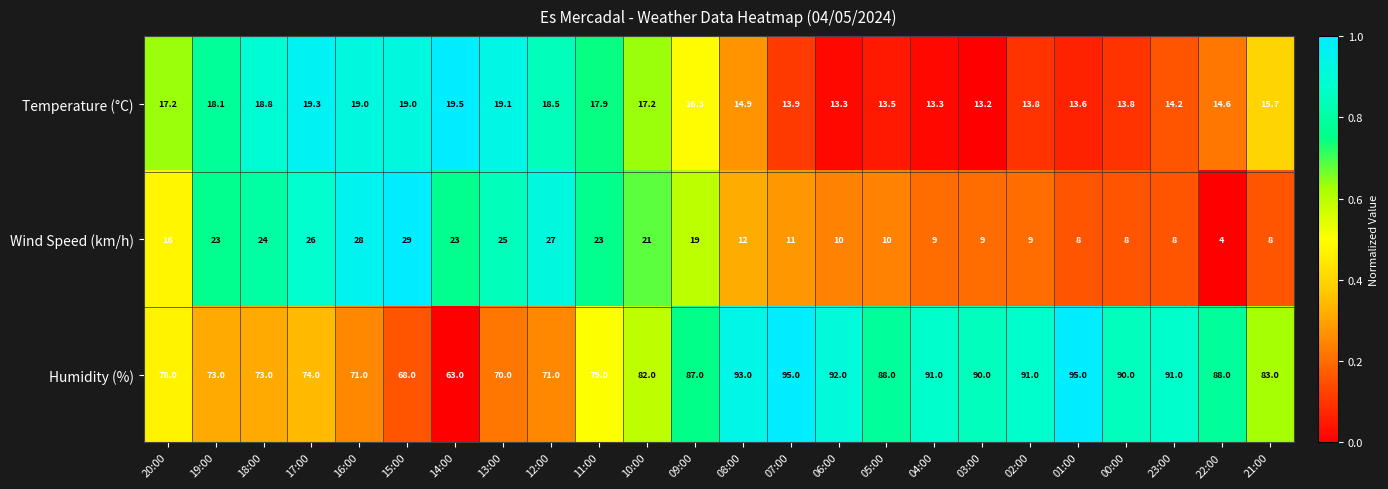

What is the total value across all series at 06:00?

115.3